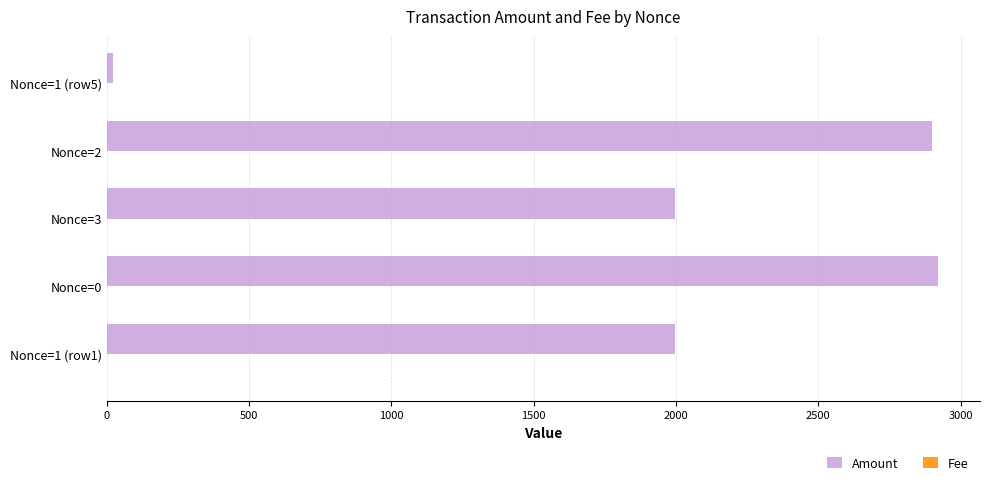

Which series changed the most between Nonce=1 (row1) and Nonce=0?

Amount